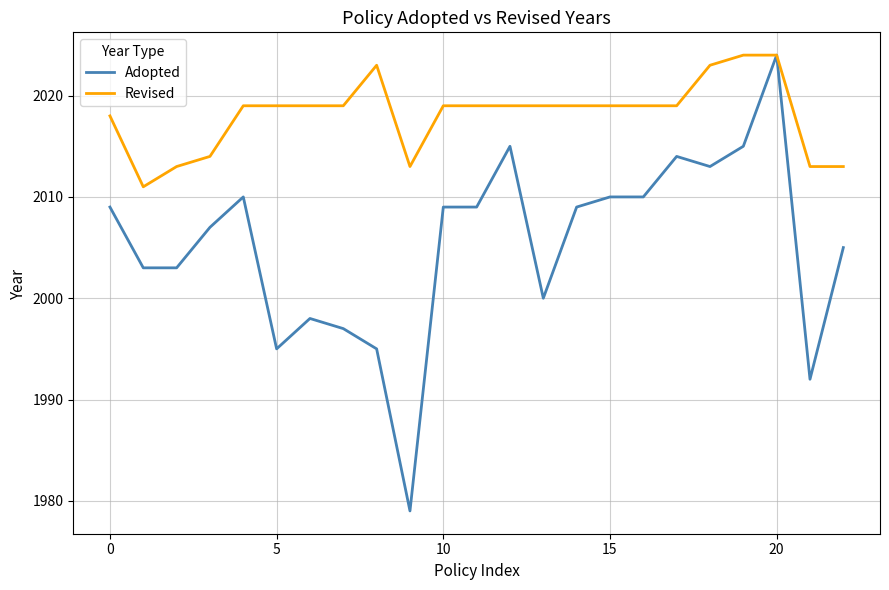

List the series in order of their overall mean, highest first.

Revised, Adopted